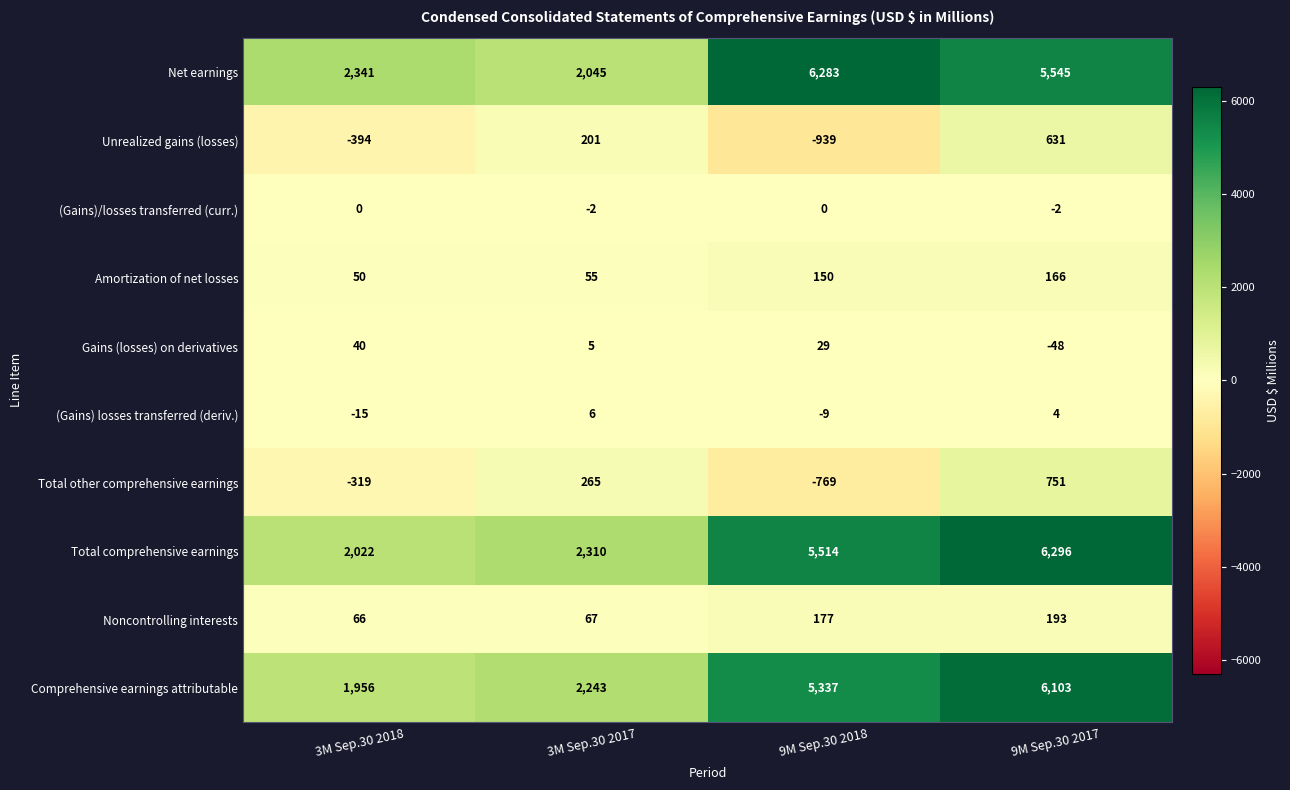

Rank the series by their maximum value, from highest to lowest.

Total comprehensive earnings, Net earnings, Comprehensive earnings attributable, Total other comprehensive earnings, Unrealized gains (losses), Noncontrolling interests, Amortization of net losses, Gains (losses) on derivatives, (Gains) losses transferred (deriv.), (Gains)/losses transferred (curr.)